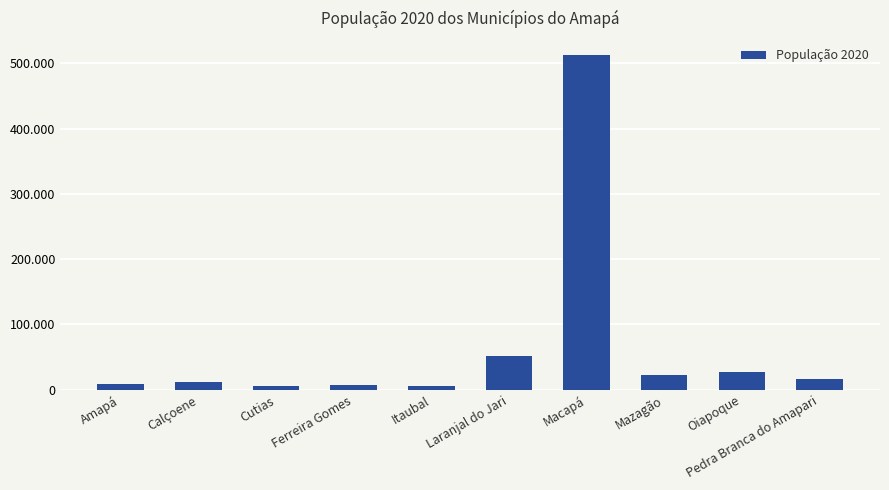

Approximately how many times larger is the value at Oiapoque compared to Pedra Branca do Amapari?

1.6